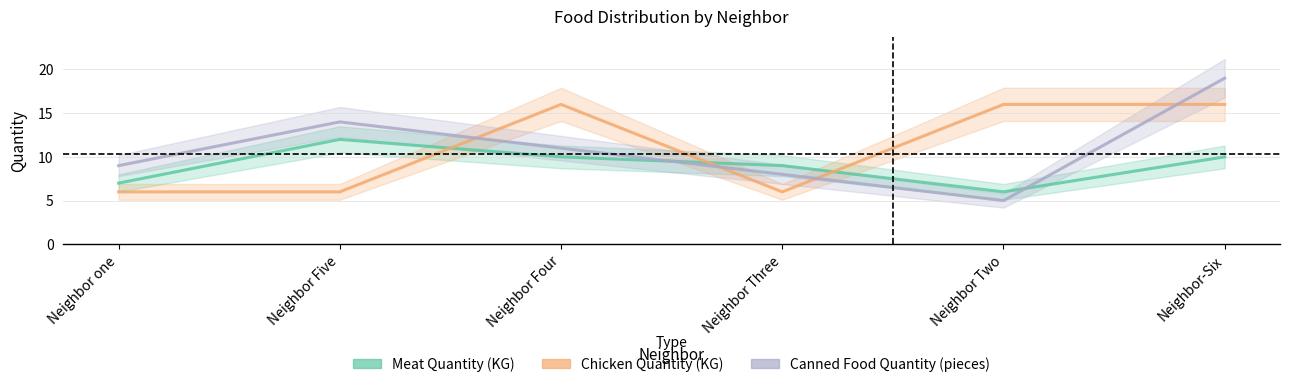

What is the difference between the maximum and minimum values in the Chicken Quantity (KG) series?

10